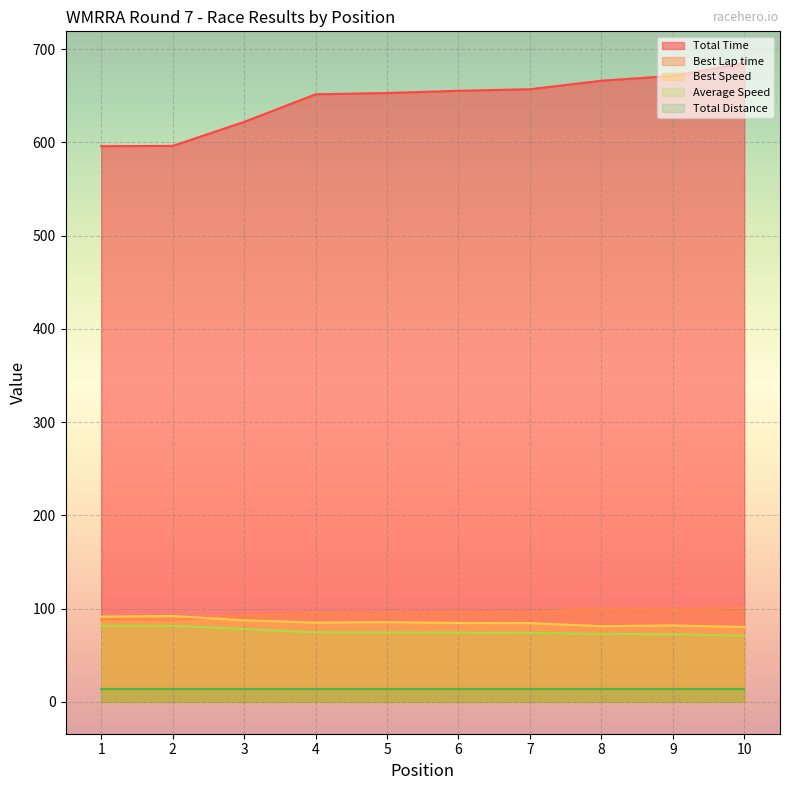

What are all the series names shown in the legend?

Total Time, Best Lap time, Best Speed, Average Speed, Total Distance